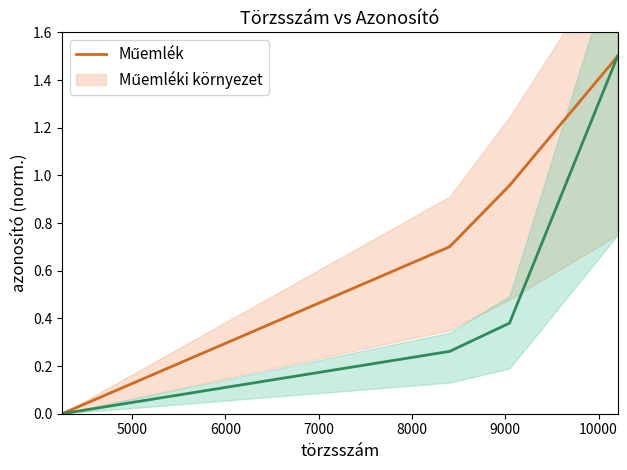

Is the value of Műemléki környezet at 5000 greater than the value of Műemlék at 5000?

No